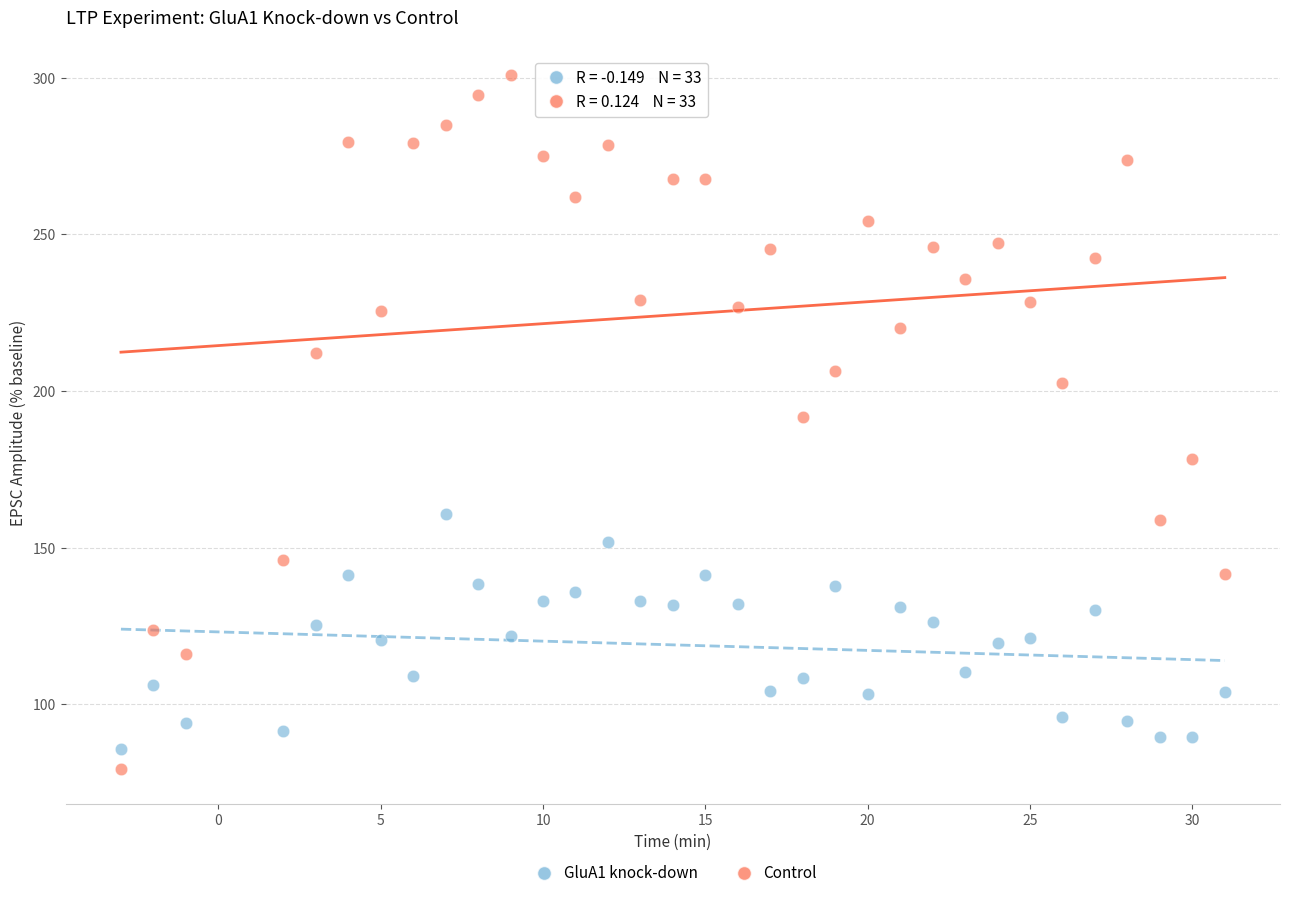

Which series has the widest spread of Y values?

Control